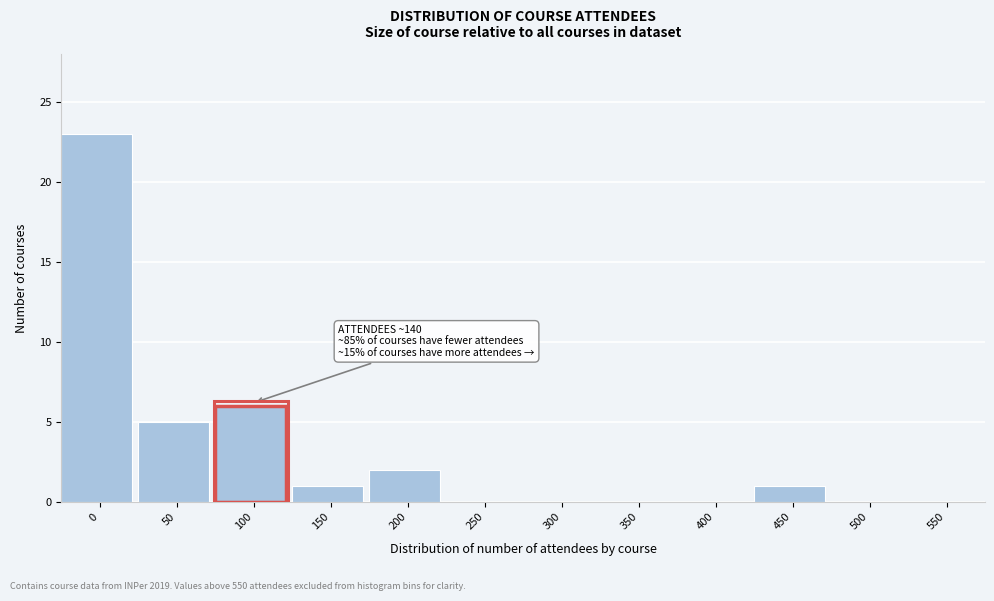

Reading left to right, extract all data points from this chart.

0=23	50=5	100=6	150=1	200=2	250=0	300=0	350=0	400=0	450=1	500=0	550=0